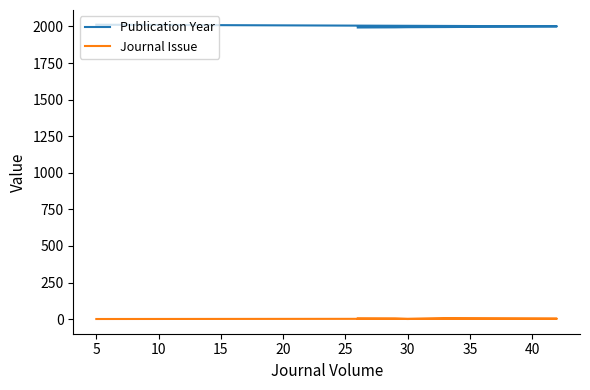

Which has a higher value, 10 or 0?

10